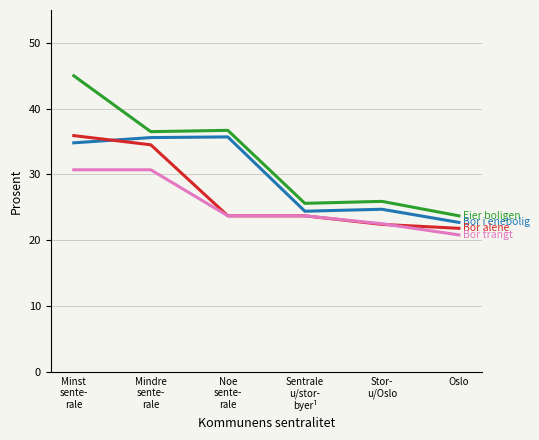

What is the smallest value displayed?

20.8